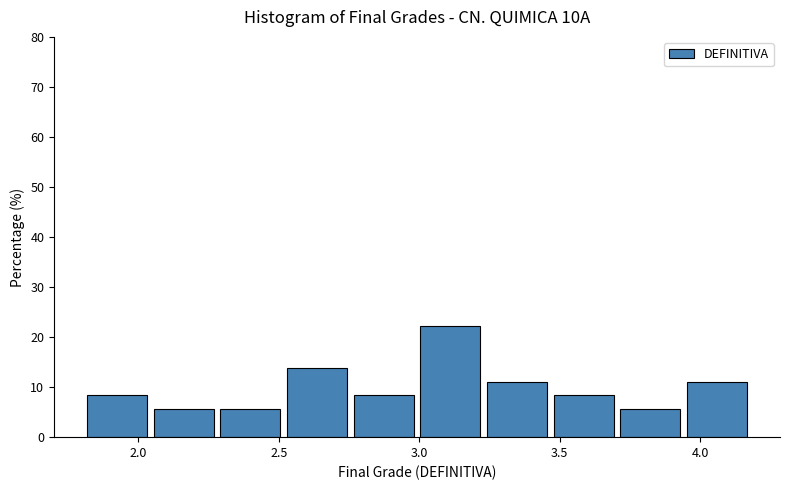

Which range on the x-axis has the tallest bar?

3.00 to 3.25